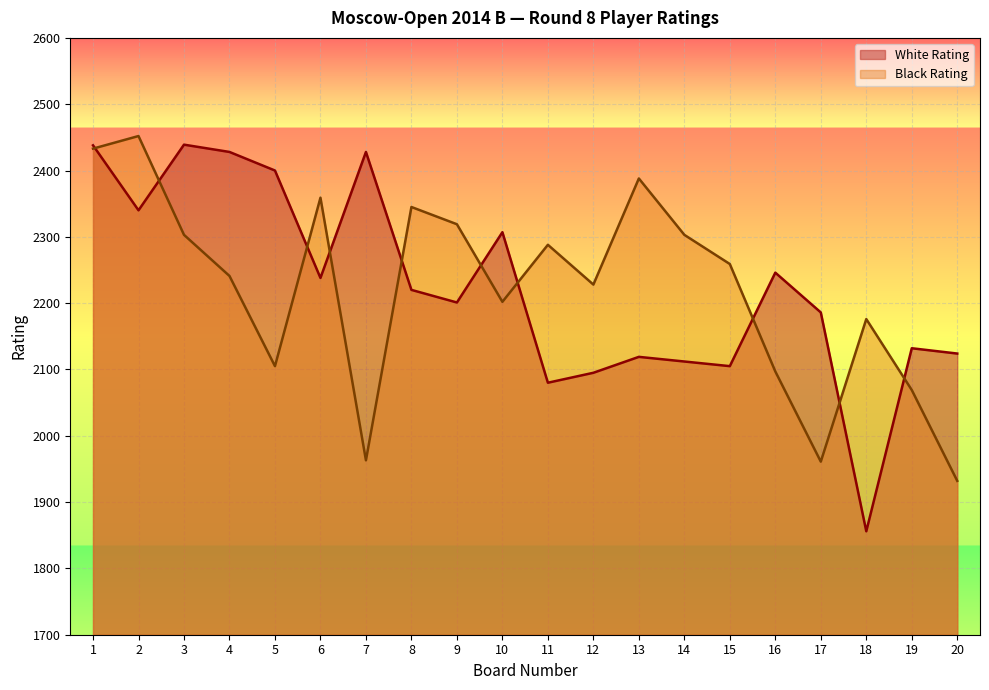

At how many categories does at least one series exceed 2229?

15